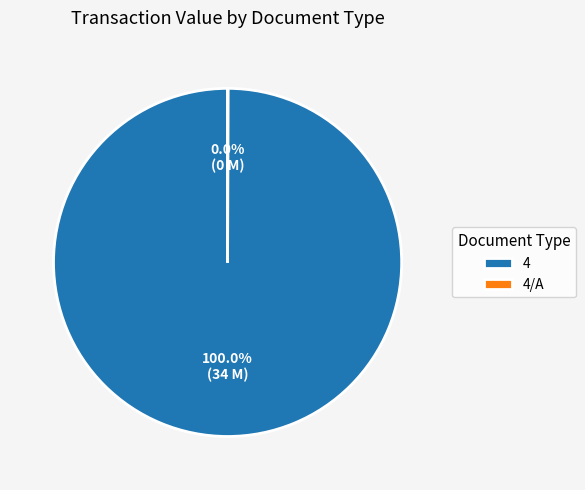

Which slice is the largest?

4